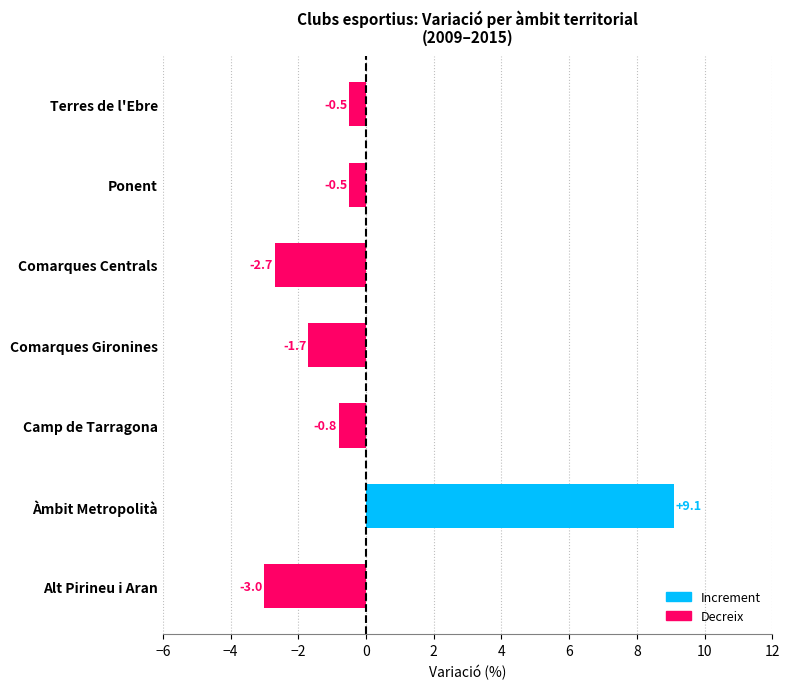

What is the difference between the maximum and second lowest values in the Positive variation series?

9.1